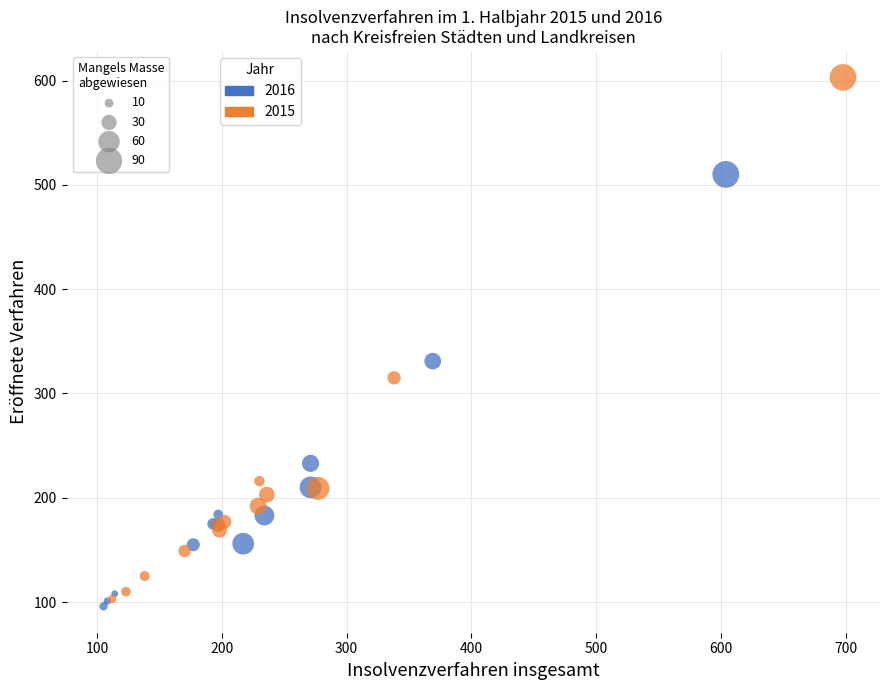

Which series contains the highest Y value?

2015